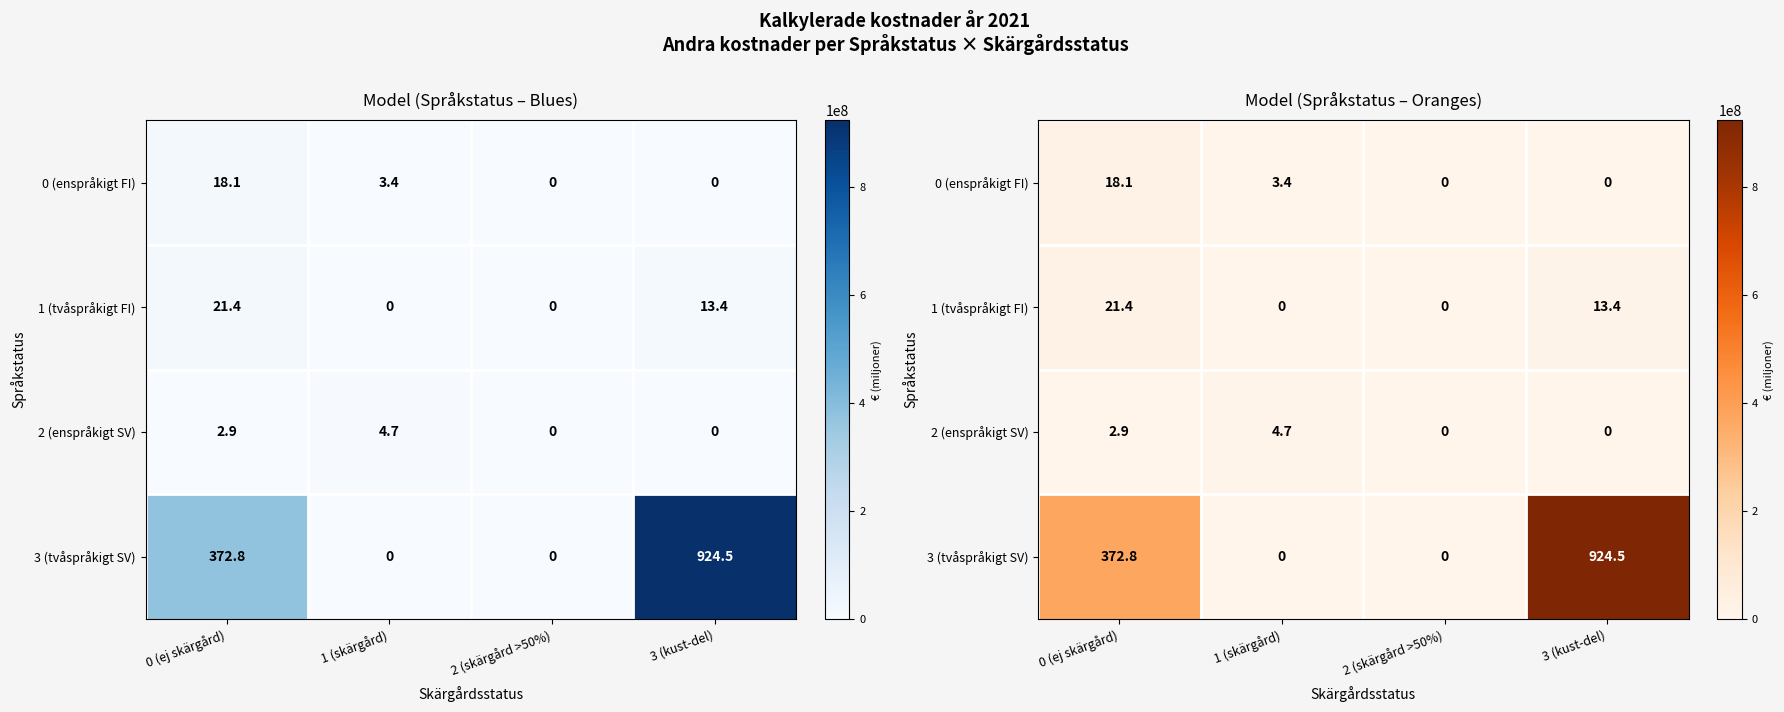

How many values in 1 (tvåspråkigt FI) are above zero?

2